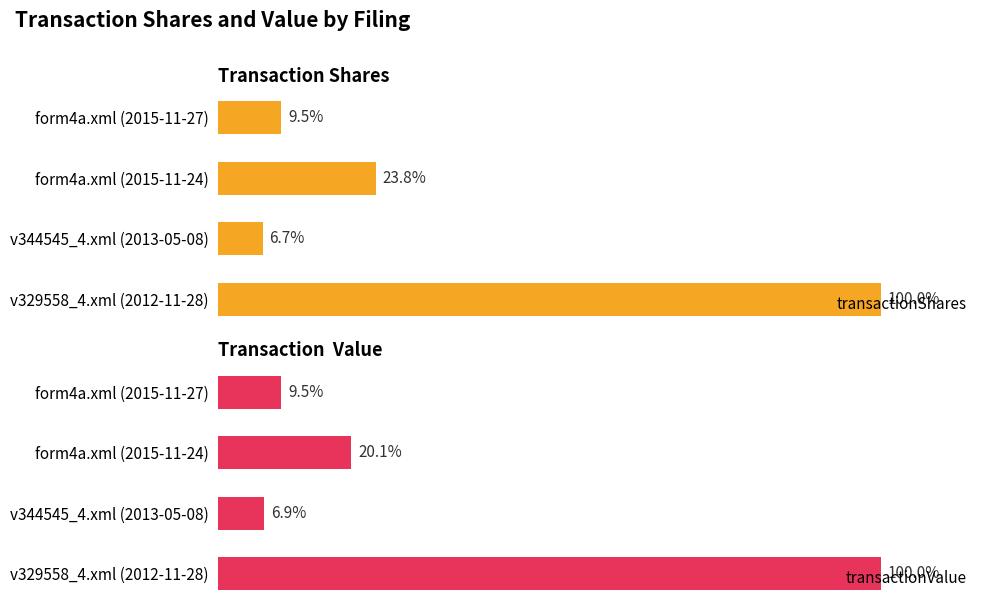

What is the difference between the transactionValue values at form4a.xml (2015-11-27) and v344545_4.xml (2013-05-08)?

6018